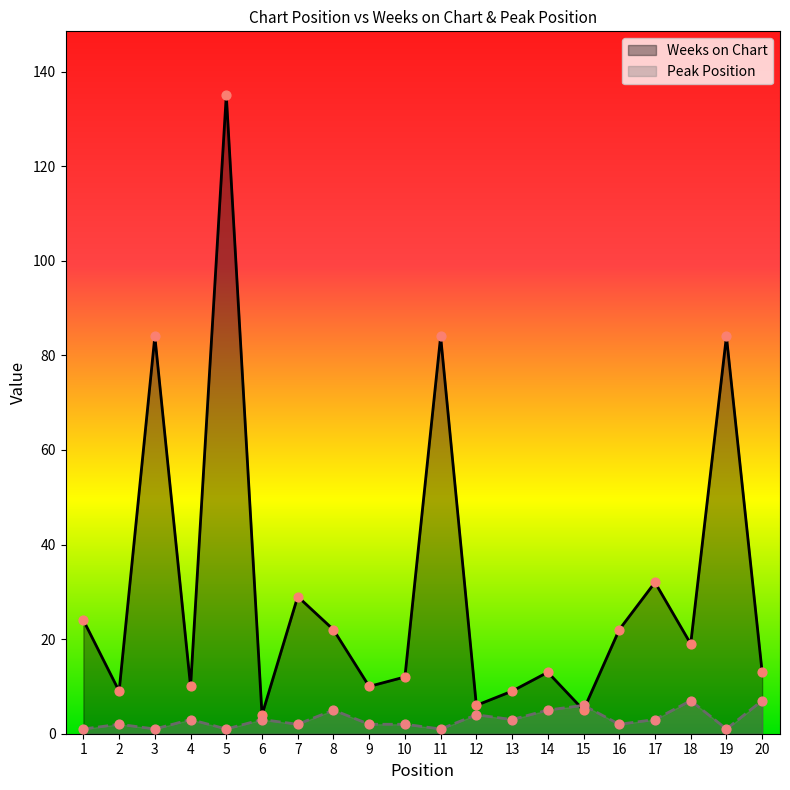

What is the total value across all series at 16?

24